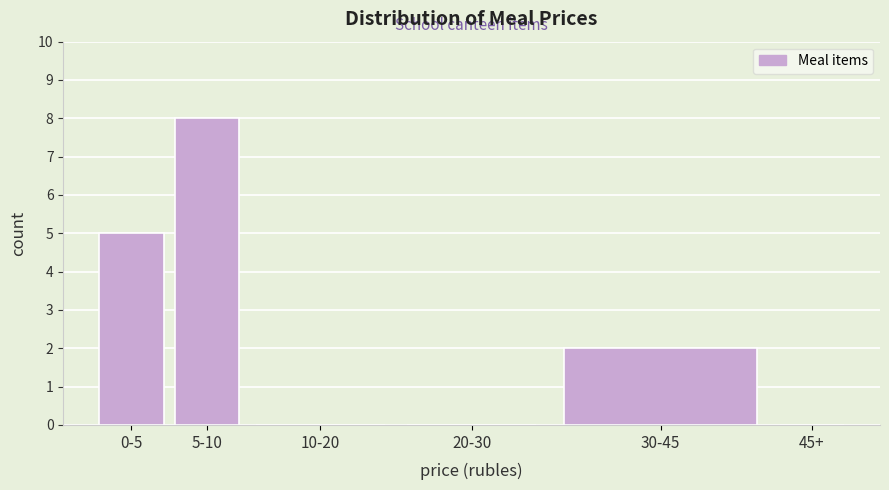

Reading left to right, extract all data points from this chart.

0-5=5	5-10=8	10-20=0	20-30=0	30-45=2	45+=0